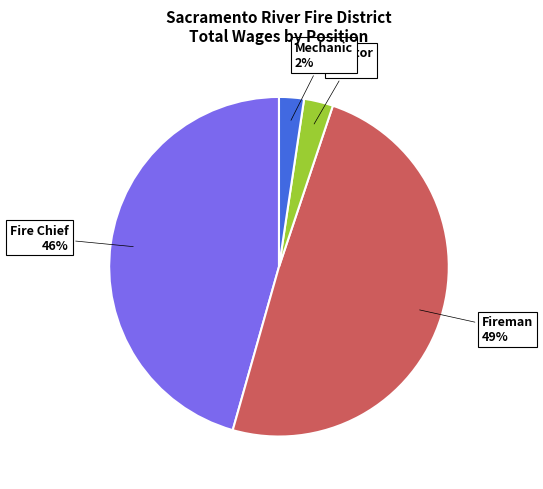

To the nearest percent, what is the average slice percentage?

25%